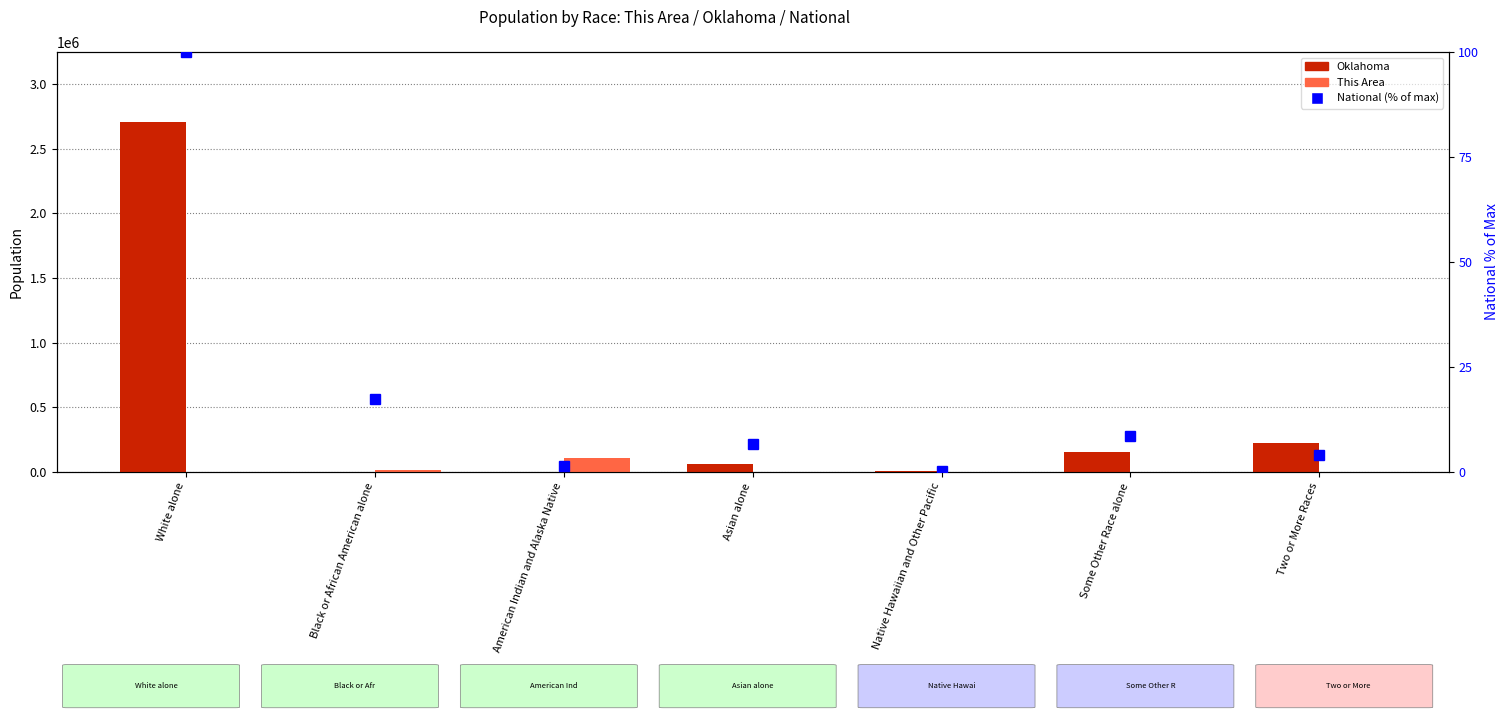

What is the label of the 3rd bar from the right?

Native Hawaiian and Other Pacific